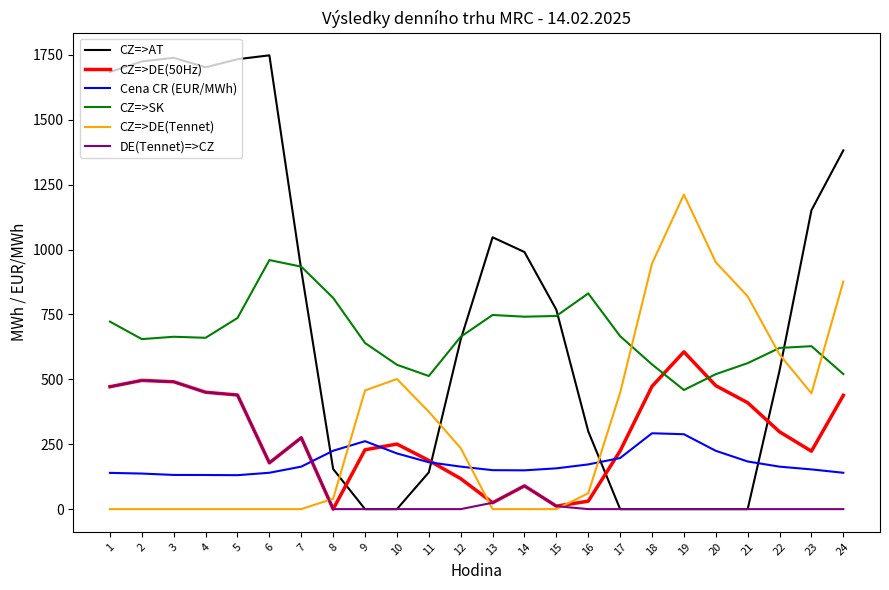

Which series has the widest spread of values?

CZ=>AT